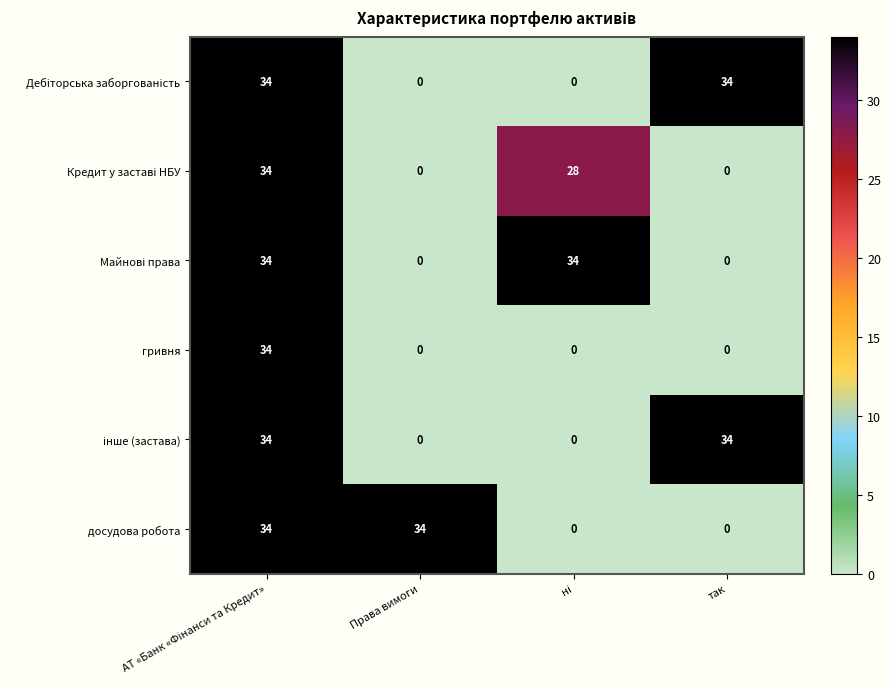

At how many categories does at least one series exceed 16?

4